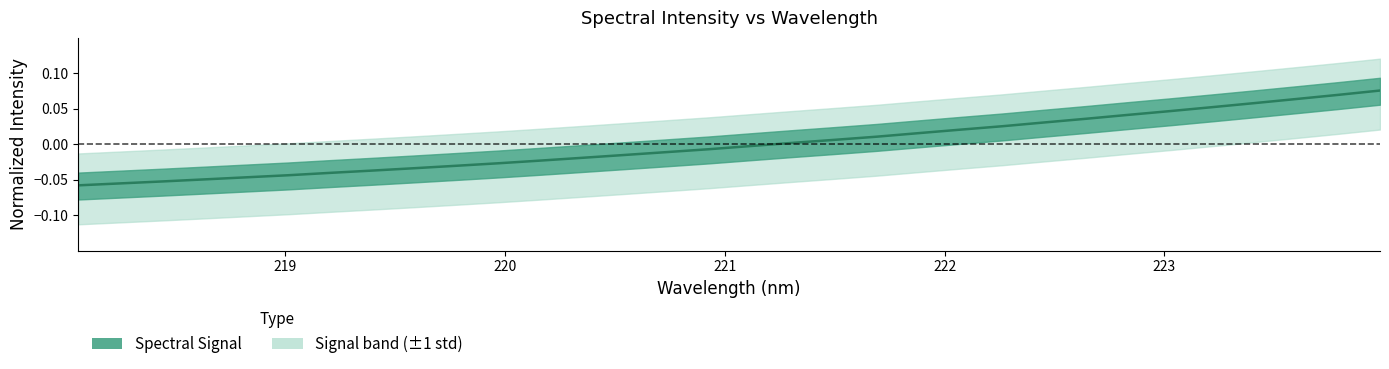

List the labels in order of value, largest first.

223.9802, 223.7895, 223.5987, 223.408, 223.2172, 223.0264, 222.8355, 222.6447, 222.4538, 222.263, 222.0721, 221.8812, 221.6902, 221.4993, 221.3083, 221.1174, 220.9264, 220.7354, 220.5444, 220.3533, 220.1623, 219.9712, 219.7801, 219.589, 219.3979, 219.2067, 219.0156, 218.8244, 218.6332, 218.442, 218.2508, 218.0596